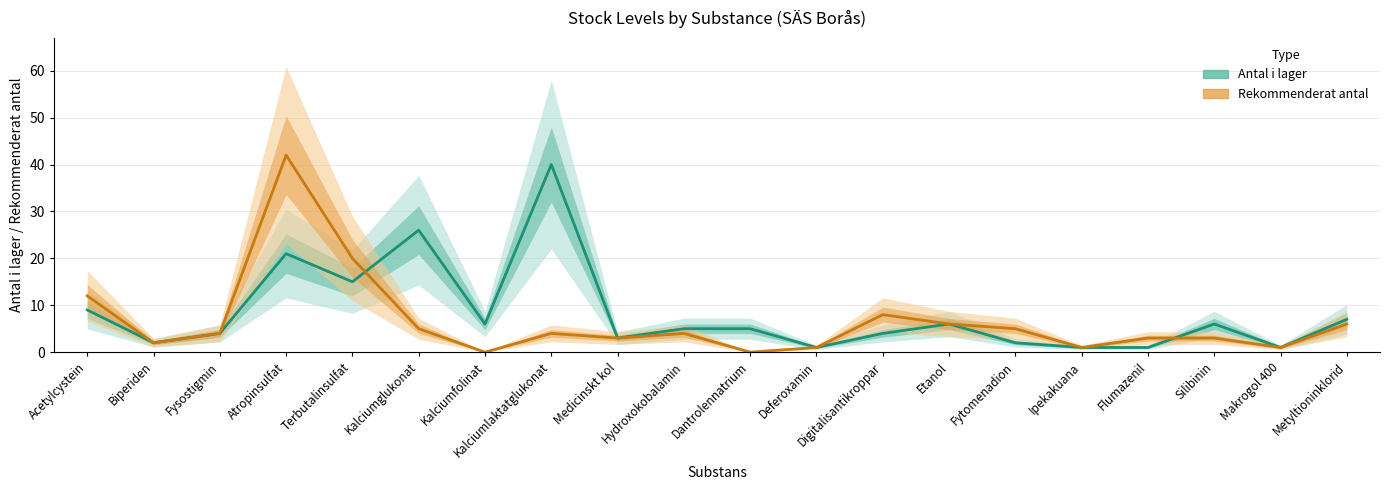

True or false: Rekommenderat antal has a value of 14 at Digitalisantikroppar.

False